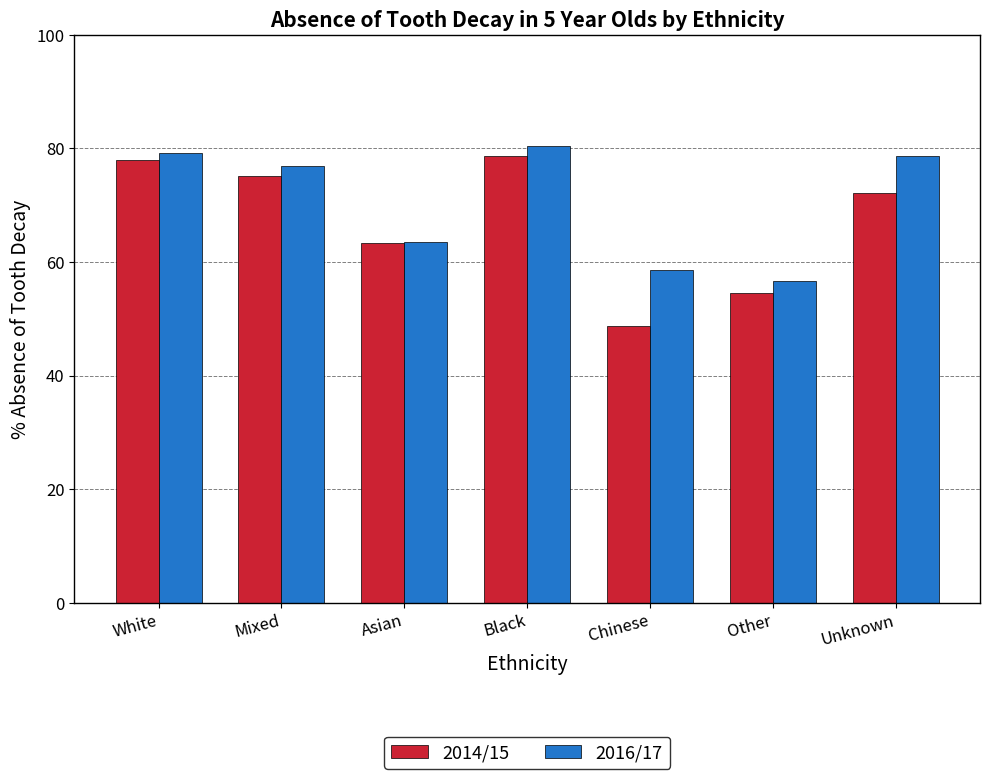

At which label does 2014/15 reach its minimum?

Chinese